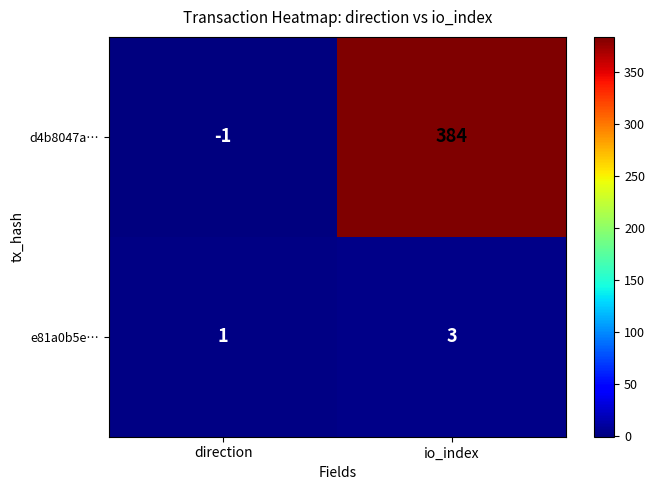

Which series has the largest total across all categories?

d4b8047a…